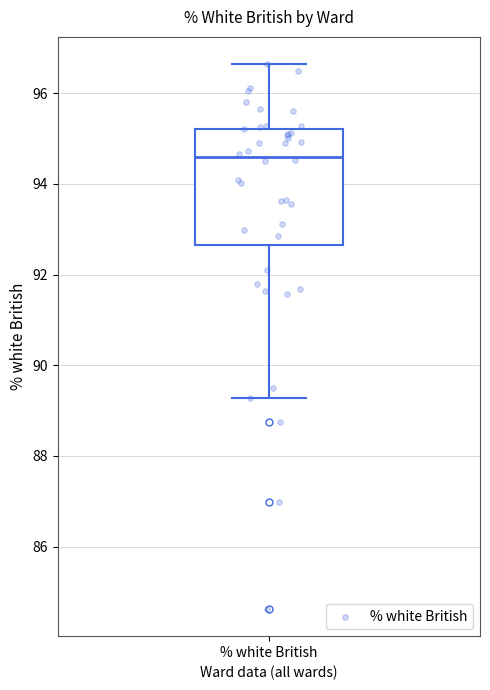

Where is the upper edge of the box for % white British on the y-axis? The values are not printed on the chart, so give them approximately, as read against the axis.

95.2